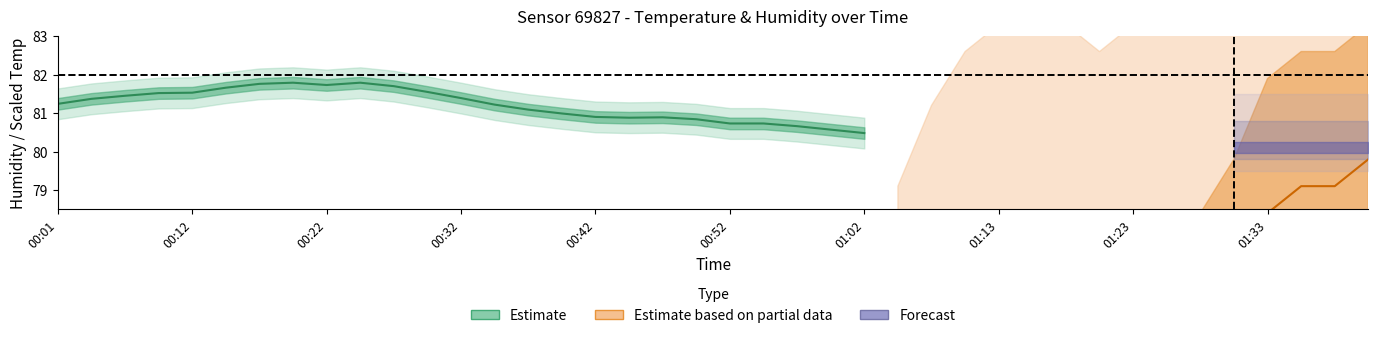

How many lines are shown in the chart?

2